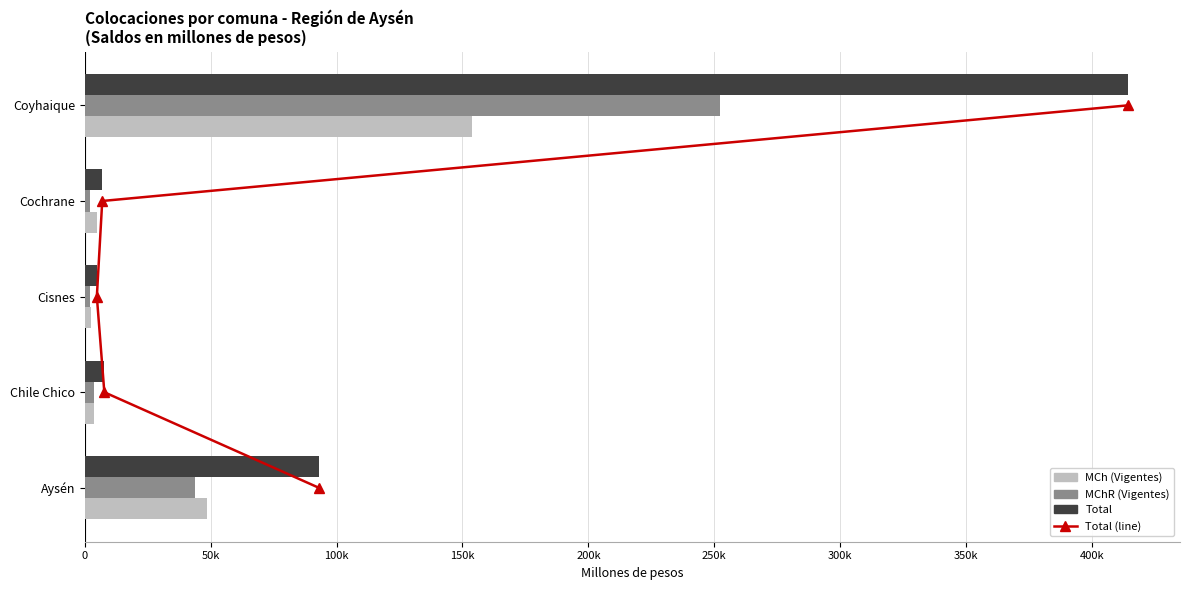

Does the chart contain any negative values?

No